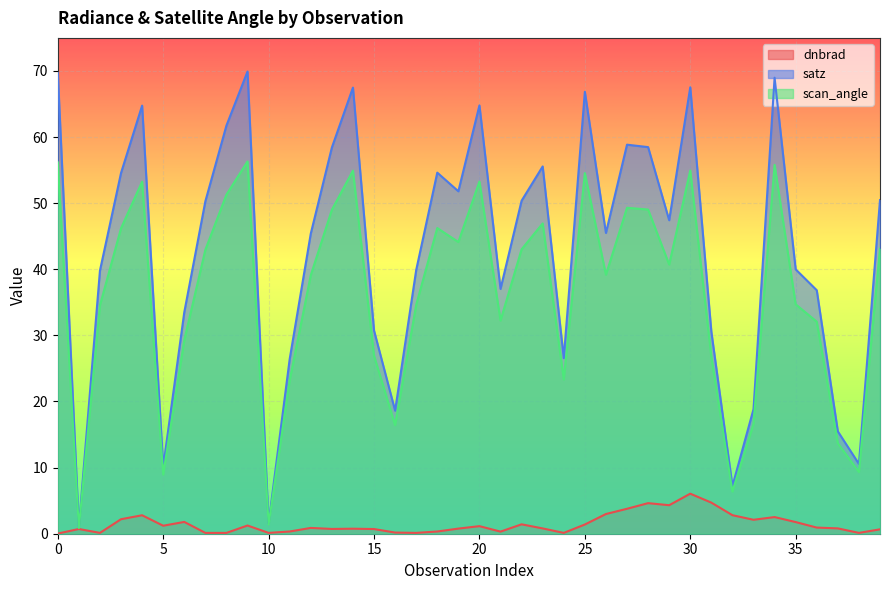

What are all the series names shown in the legend?

dnbrad, satz, scan_angle